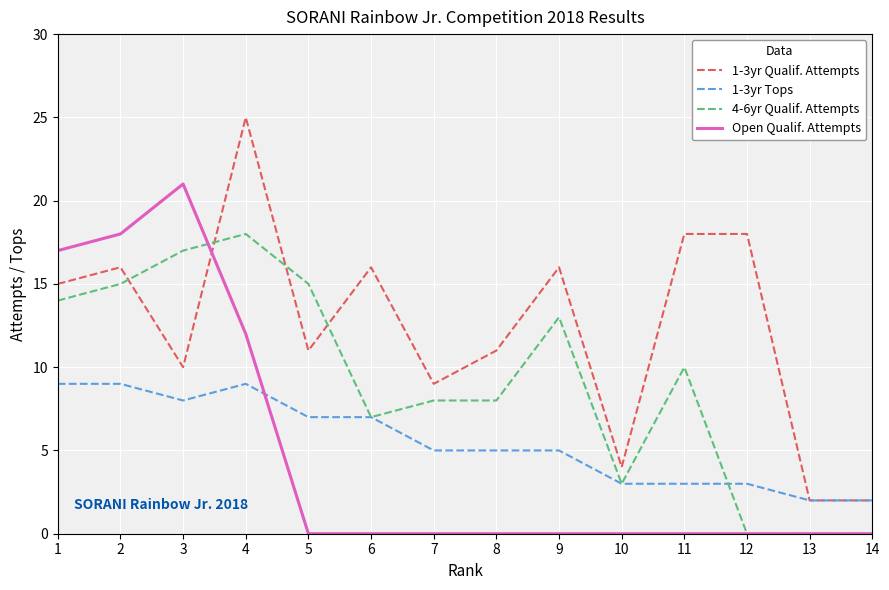

Reading right to left, list all the values displayed in this chart.

1-3yr Qualif. Attempts: 2	2	18	18	4	16	11	9	16	11	25	10	16	15
1-3yr Tops: 2	2	3	3	3	5	5	5	7	7	9	8	9	9
4-6yr Qualif. Attempts: 0	0	0	10	3	13	8	8	7	15	18	17	15	14
Open Qualif. Attempts: 0	0	0	0	0	0	0	0	0	0	12	21	18	17